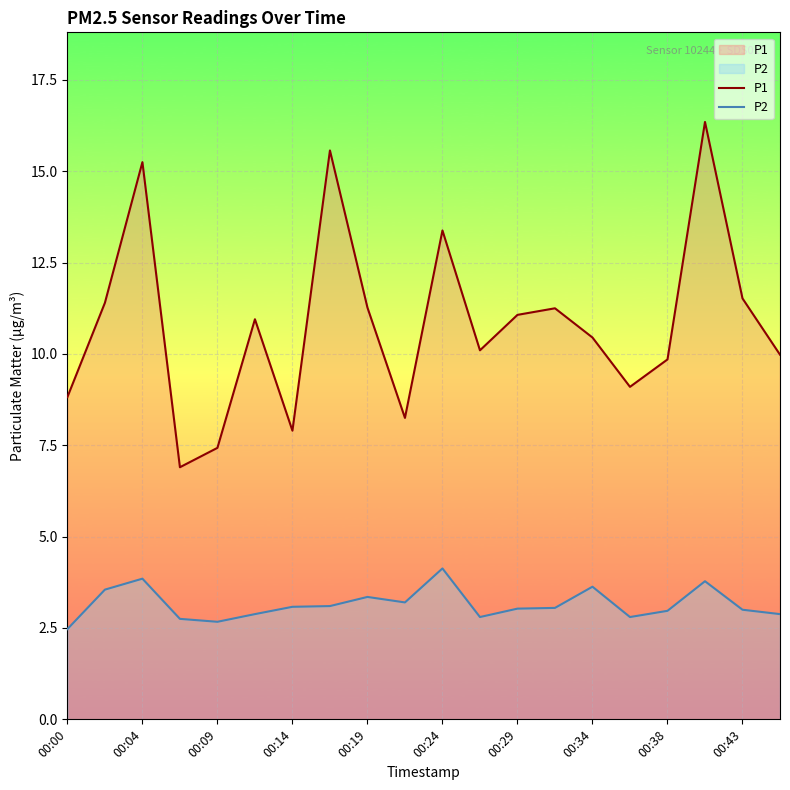

Which series has the largest range (max minus min)?

P1